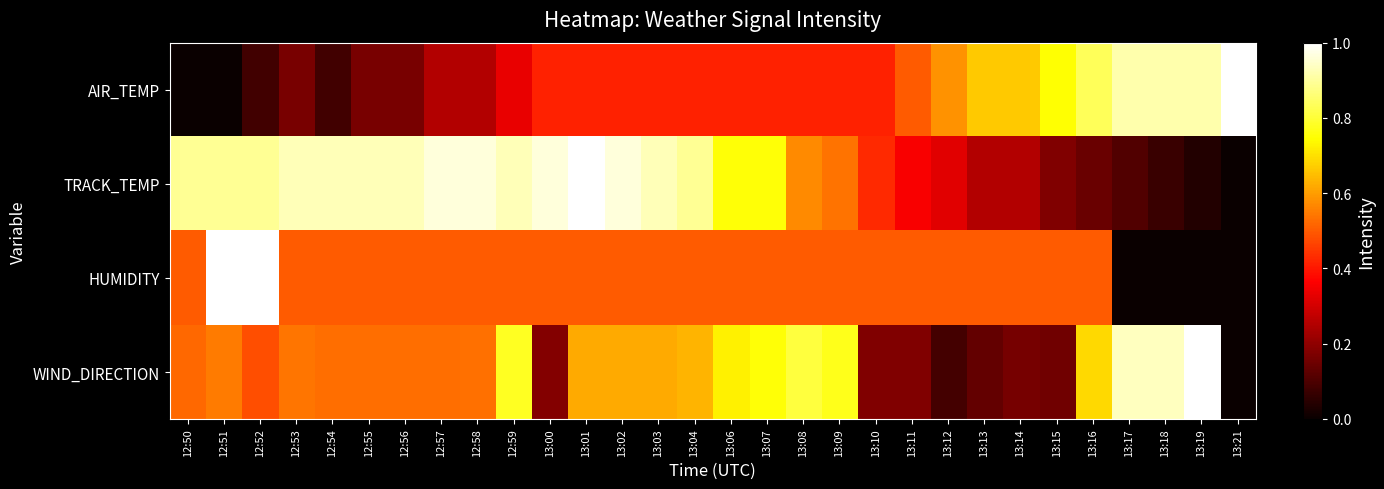

Which category has the highest value across all series?

13:21